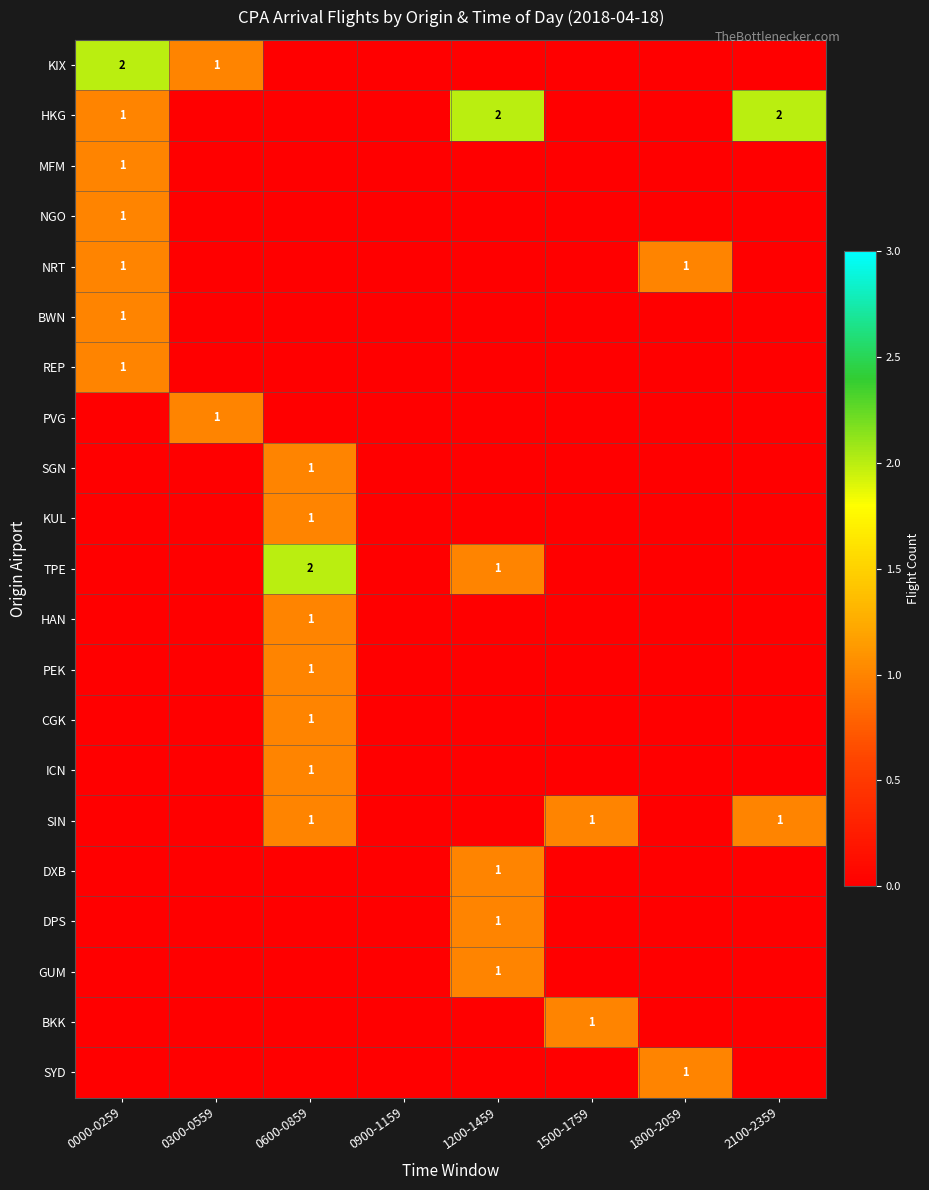

Is it true that SIN equals 1 at 2100-2359?

True